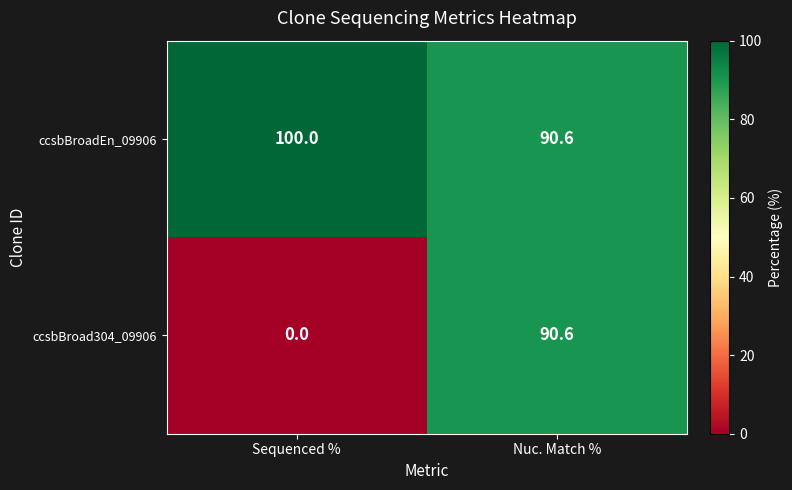

The value of ccsbBroad304_09906 at Nuc. Match % is 90.6. True or false?

True